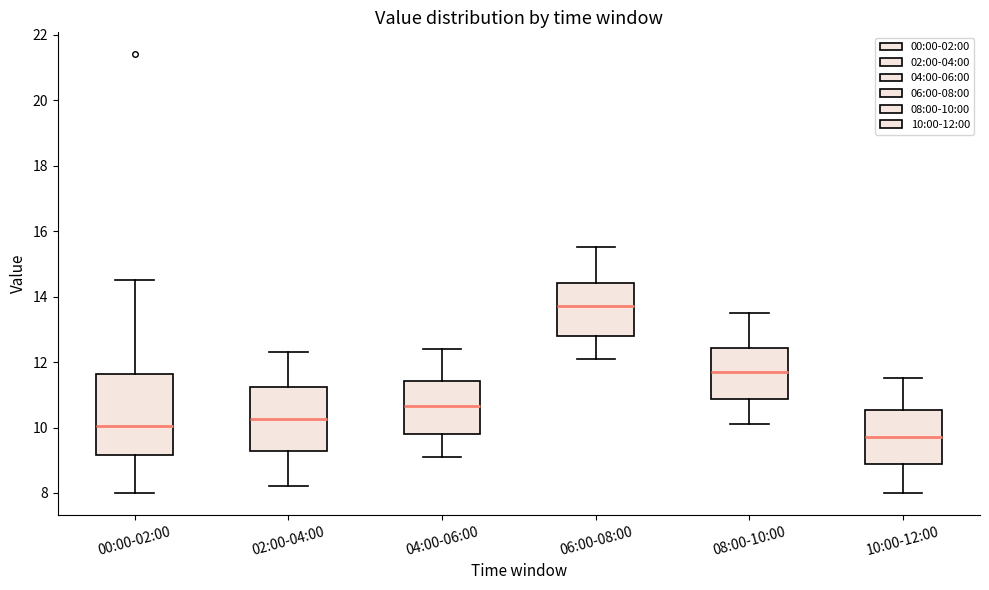

Comparing the boxes themselves (not the whiskers), which one is the tallest?

00:00-02:00